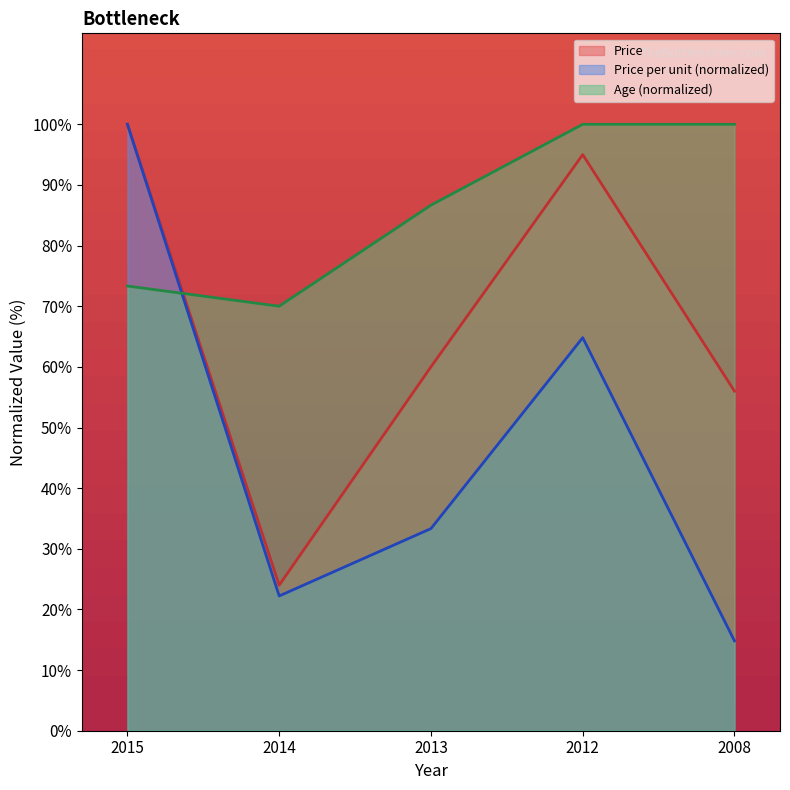

What is the total value across all series at 2013?

180.0